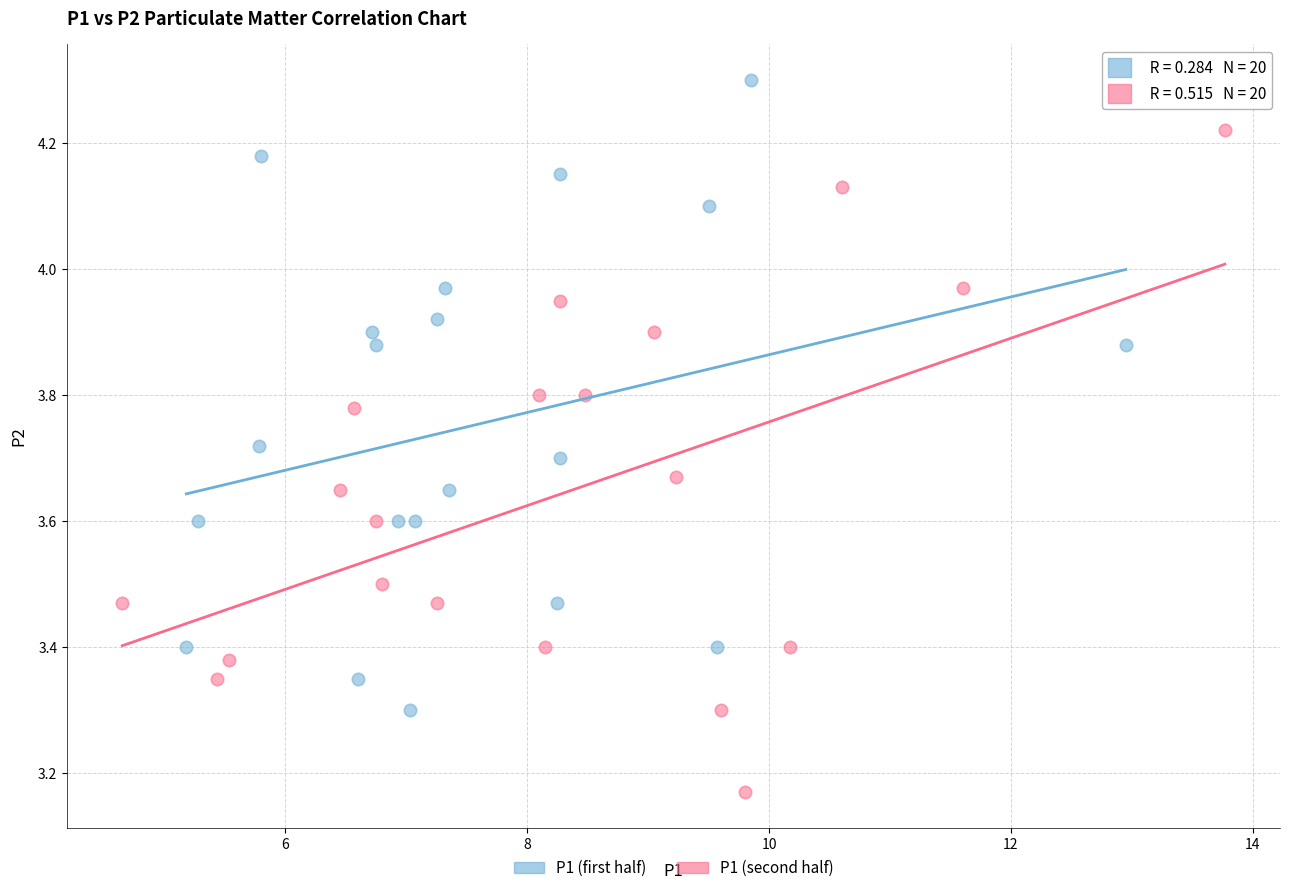

What are all the series names shown in the legend?

P1 (first half), P1 (second half)